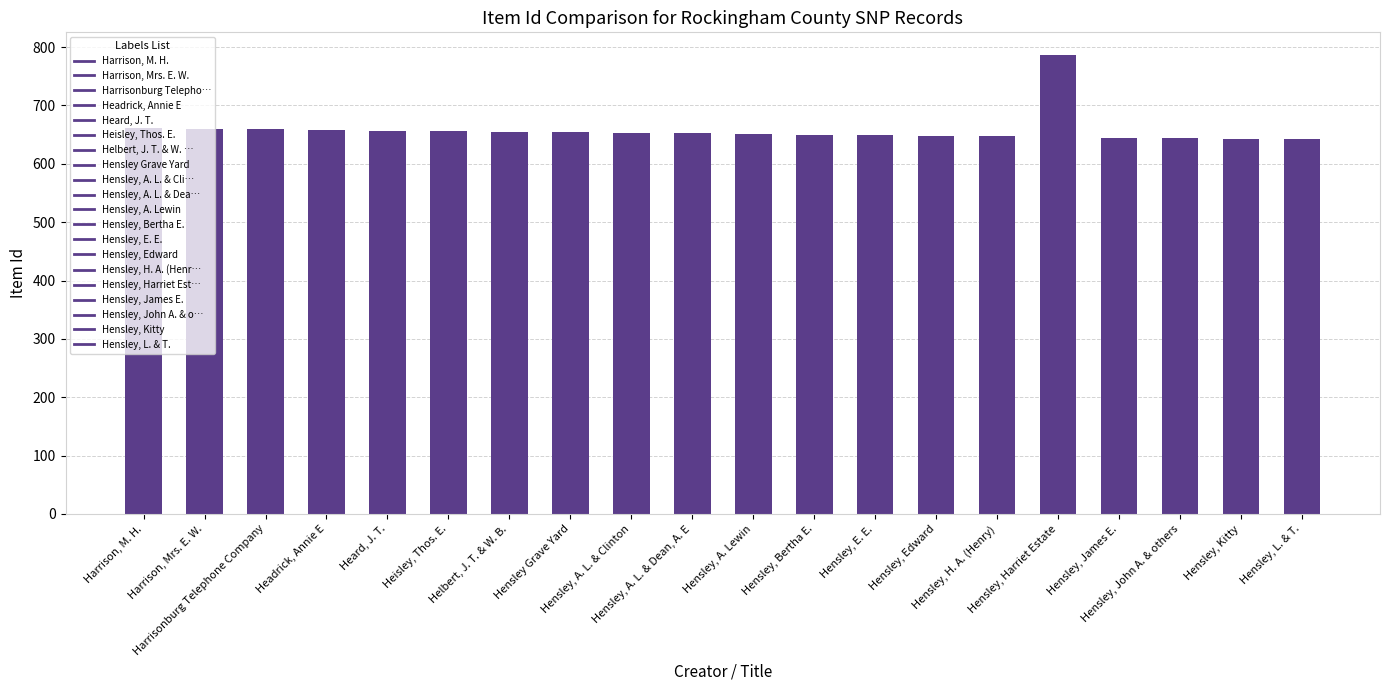

What is the sum of all values?

13170